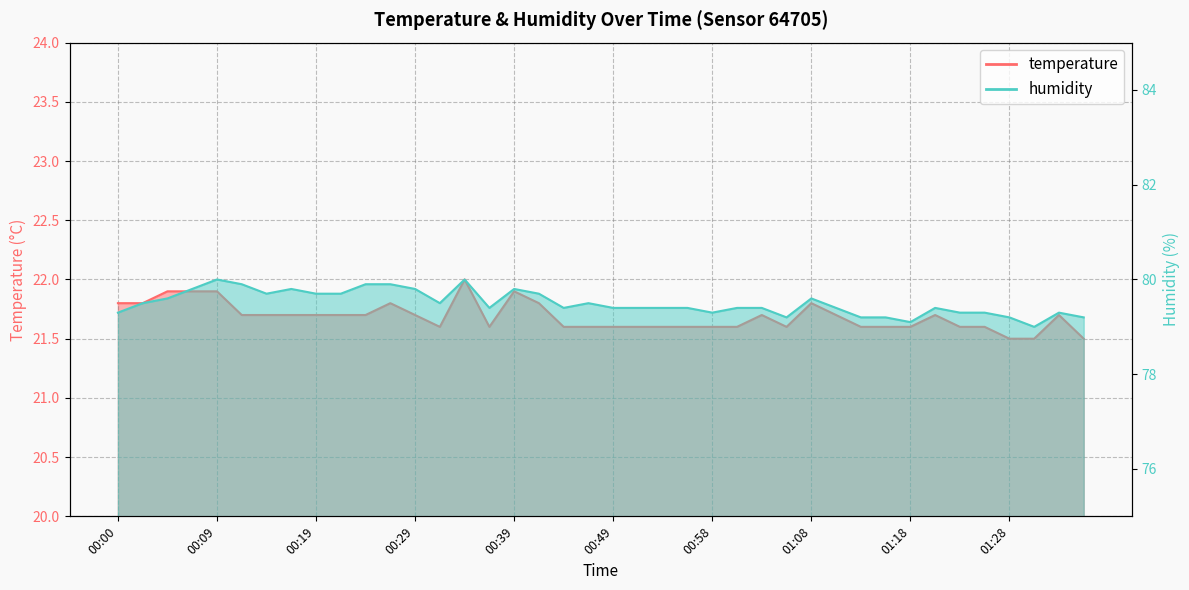

What is the maximum value shown in the chart?

80.0